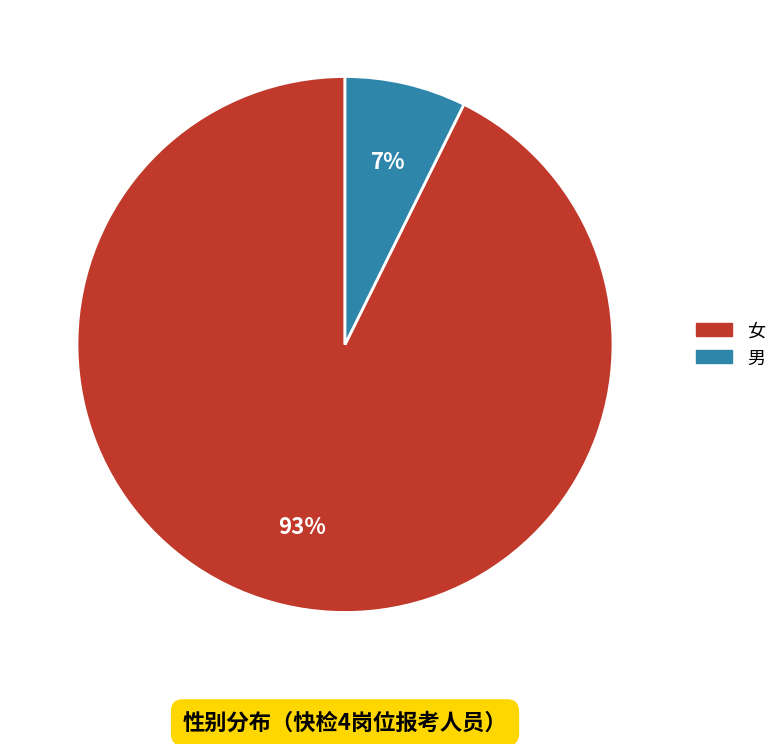

To the nearest percent, what is the combined percentage of 女 and 男?

100%